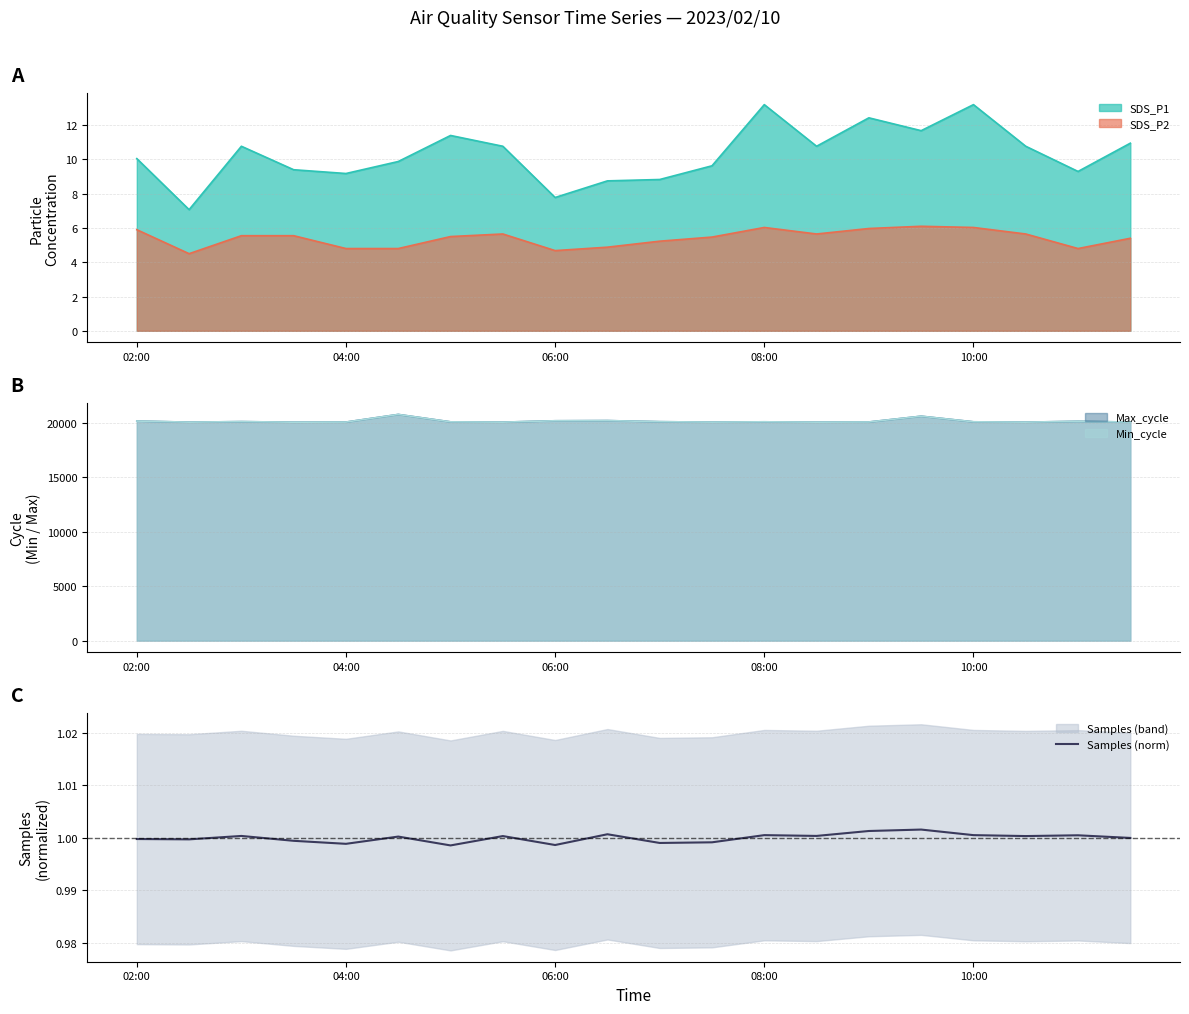

Is it true that SDS_P1 equals 9.2 at 04:00?

True